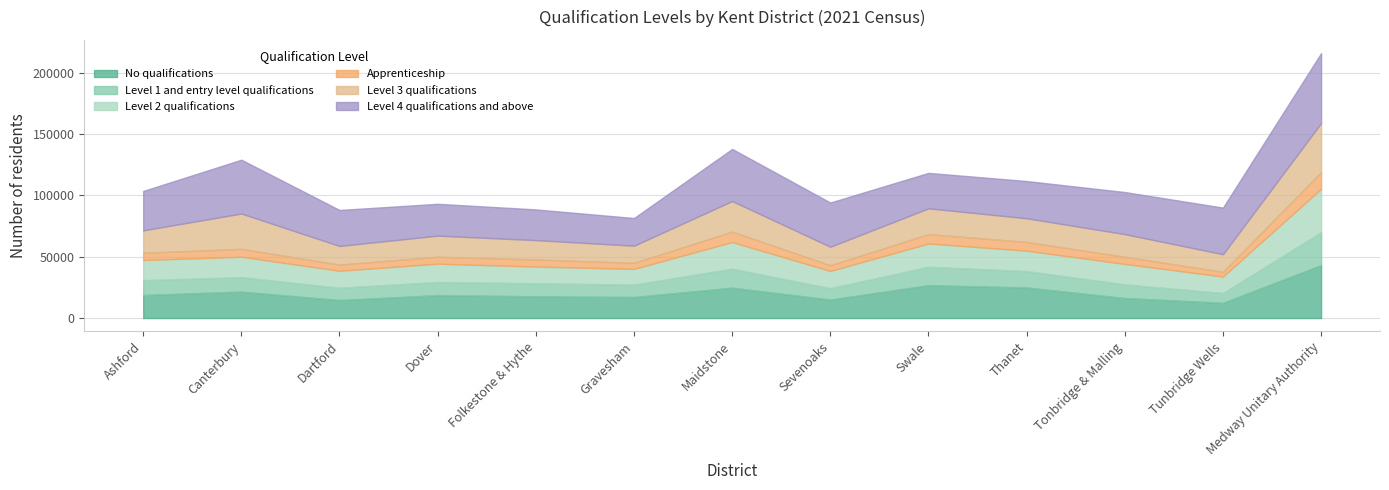

Read the Level 4 qualifications and above value at Folkestone & Hythe, to the nearest 50.

25050